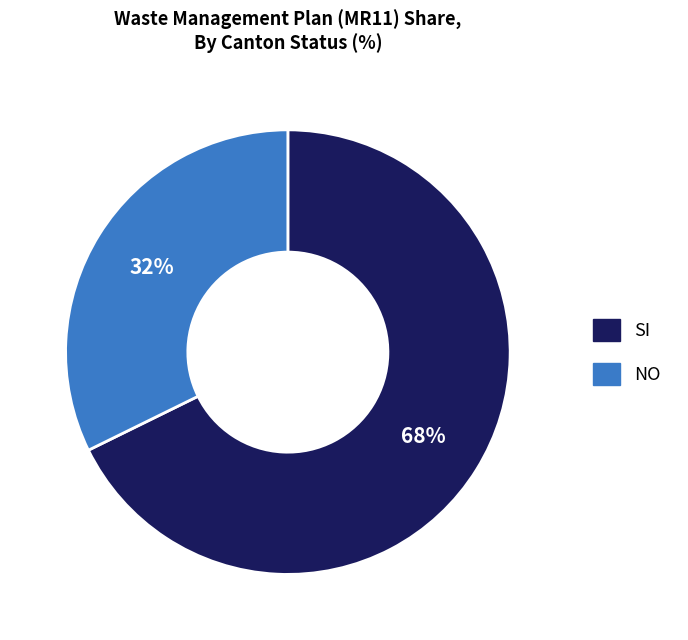

What percentage is the NO slice, to the nearest percent?

32%